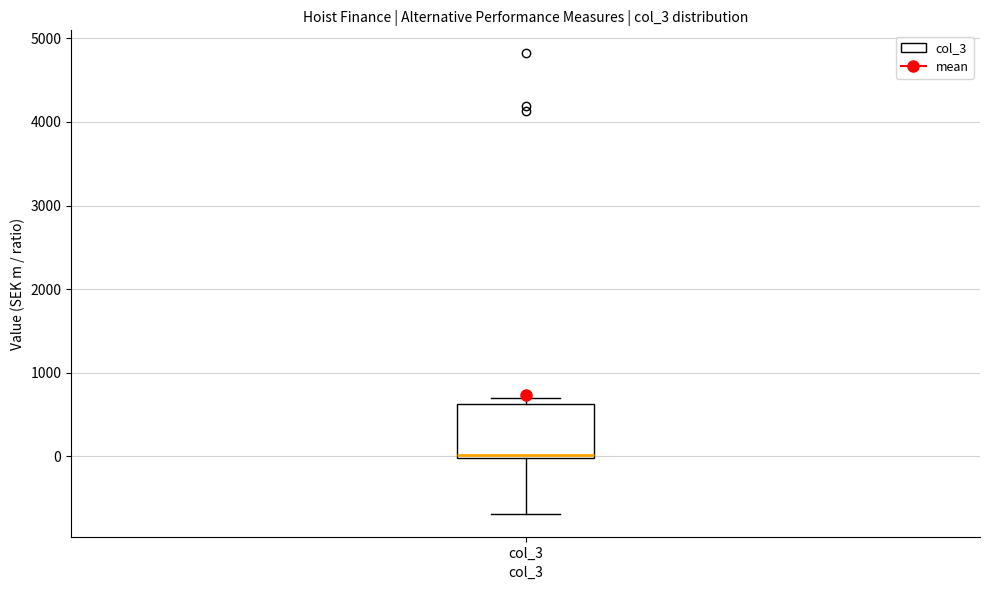

Read this box plot against the y-axis: the position of the median line, the range covered by the box, and the ends of both whiskers. The values are not printed on the chart, so give them approximately, as read against the axis.

median 0 (just above the box's lower edge), box 0 to 600, whiskers -700 to 700